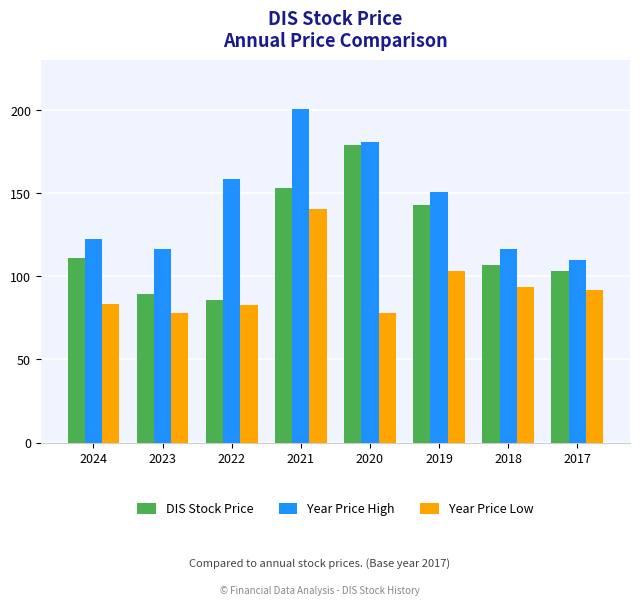

What is the value of the Year Price High bar at the 3rd from the left?

158.4